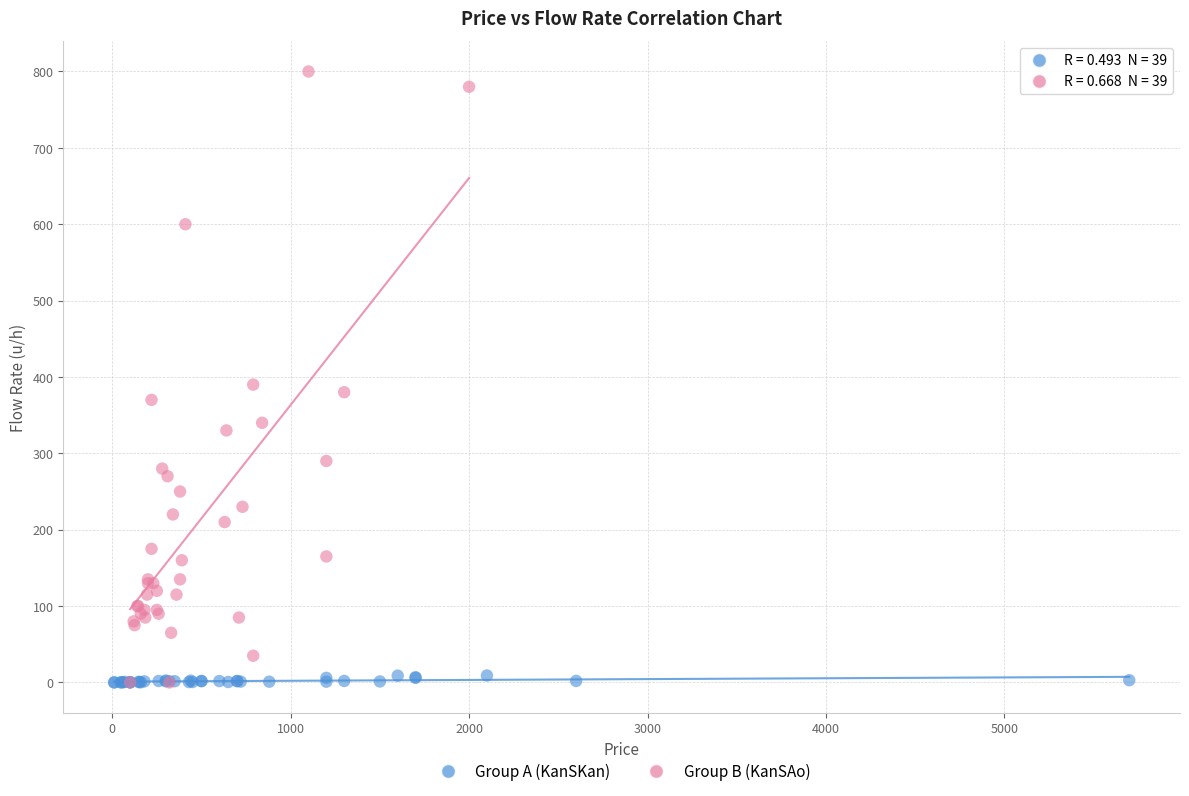

Which series reaches the maximum Y coordinate?

Group B (KanSAo)